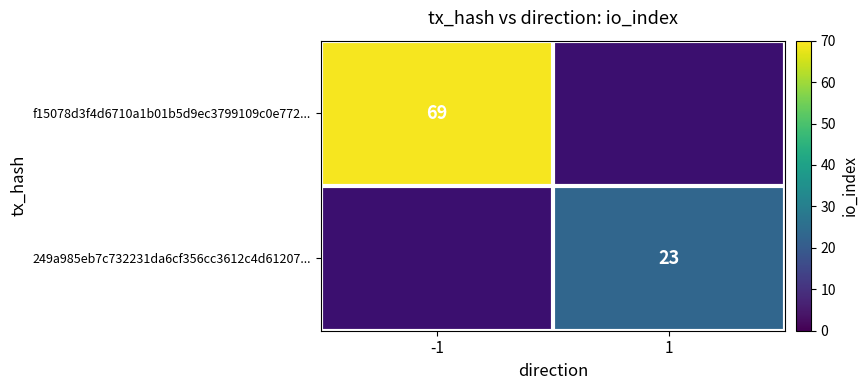

The 249a985eb7c732231da6cf356cc3612c4d61207... series shows 15 at 1. True or false?

False